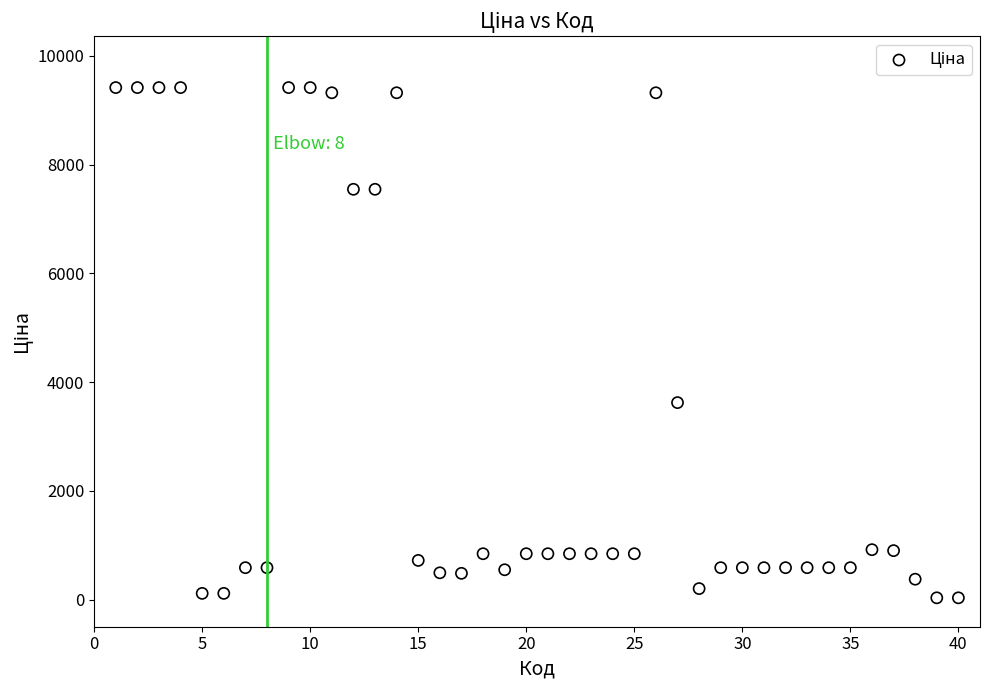

What is the range of X values (max minus min)?

39.0